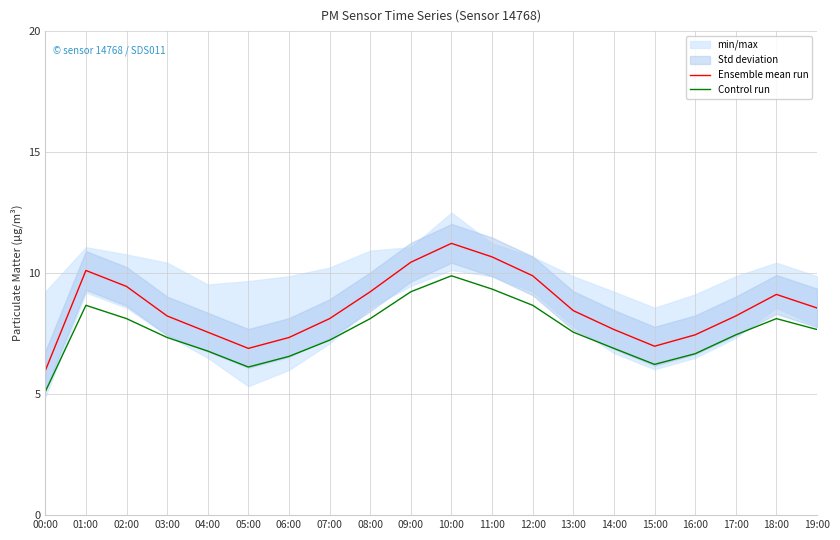

Read the Ensemble mean run value at 00:00.

6.0